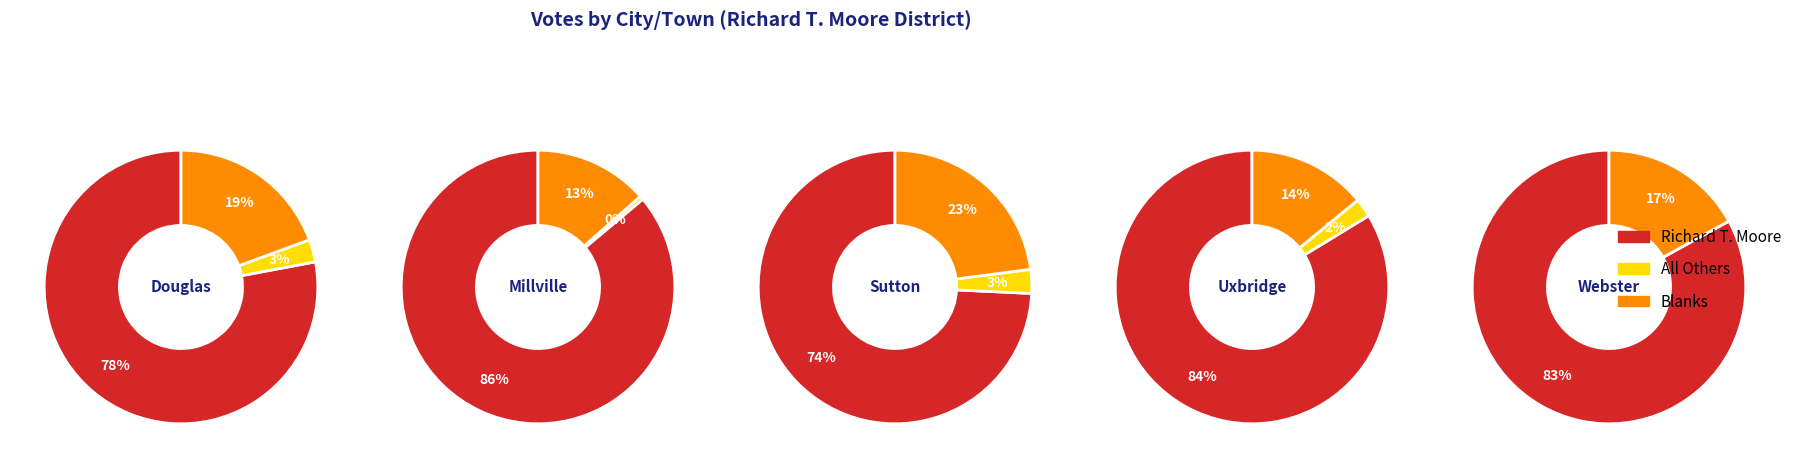

Rank the series at Webster from highest to lowest value.

Richard T. Moore, Blanks, All Others